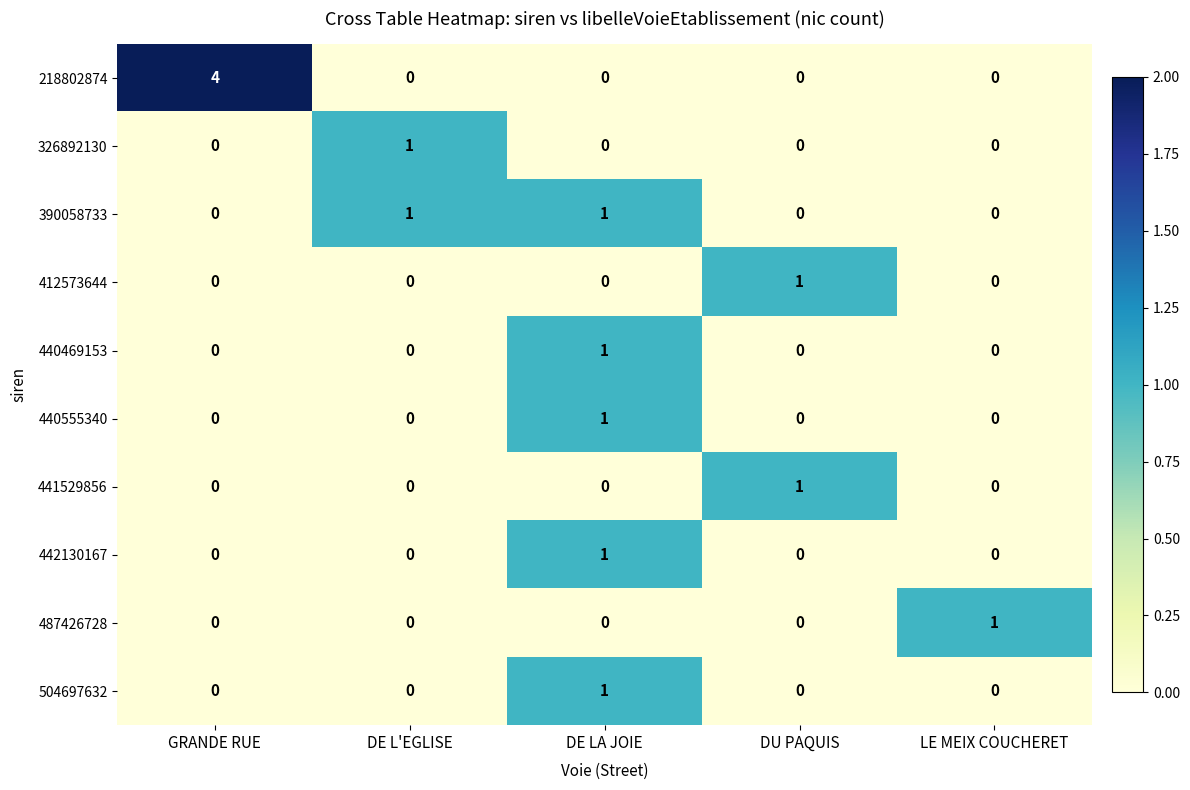

Which series has the widest spread of values?

218802874